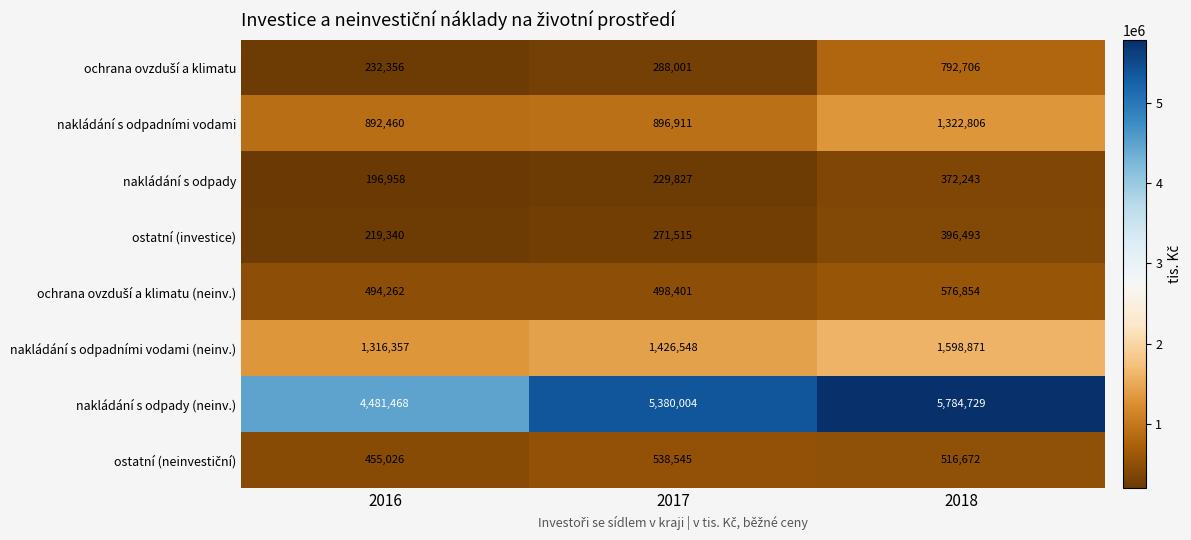

At which category is the sum across all series the highest?

2018